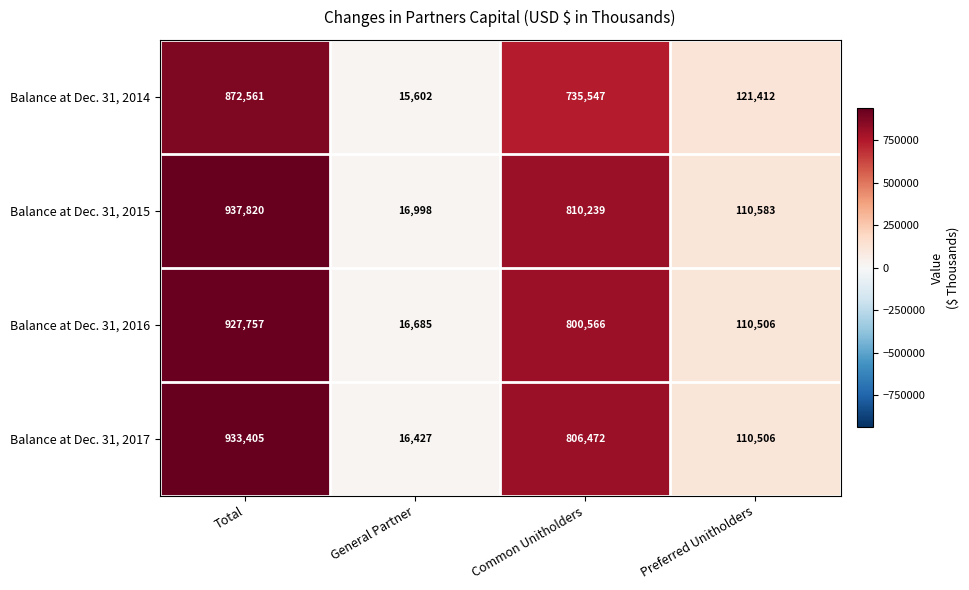

The value of Balance at Dec. 31, 2014 at Common Unitholders is 1247049. True or false?

False